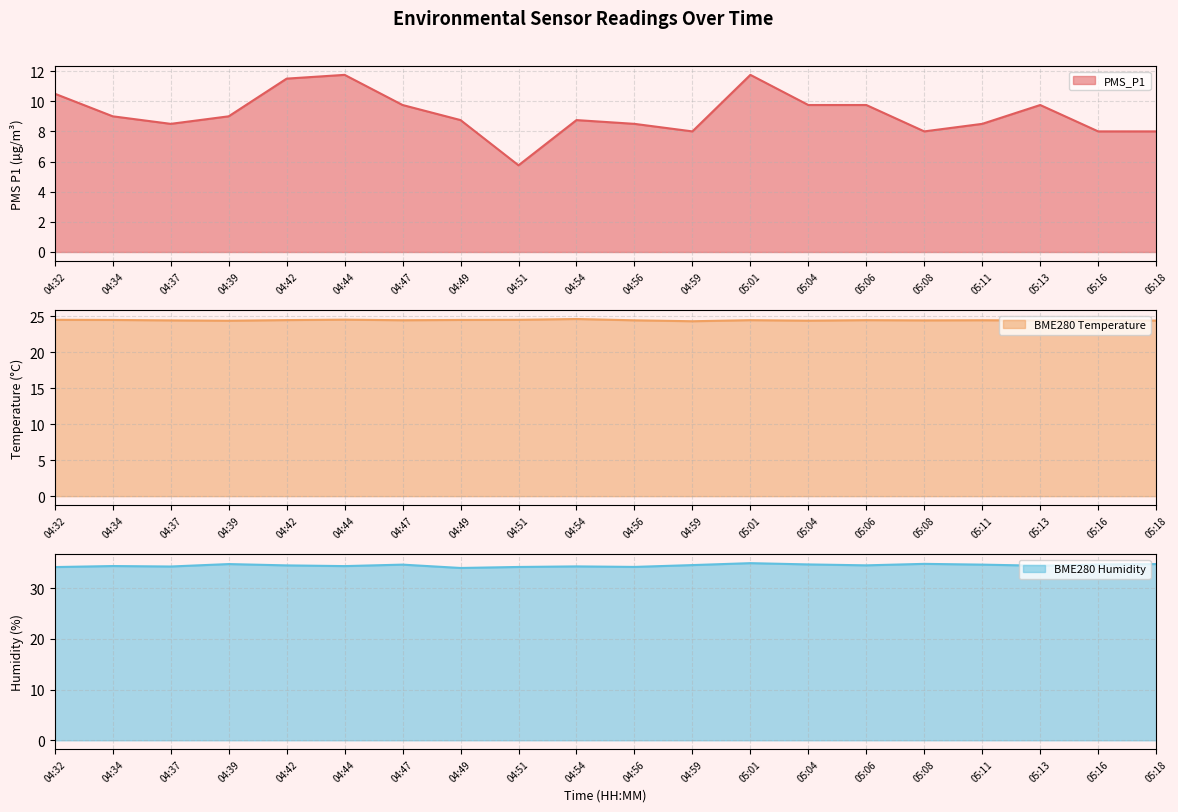

True or false: BME280_temperature and PMS_P1 intersect in this chart.

False